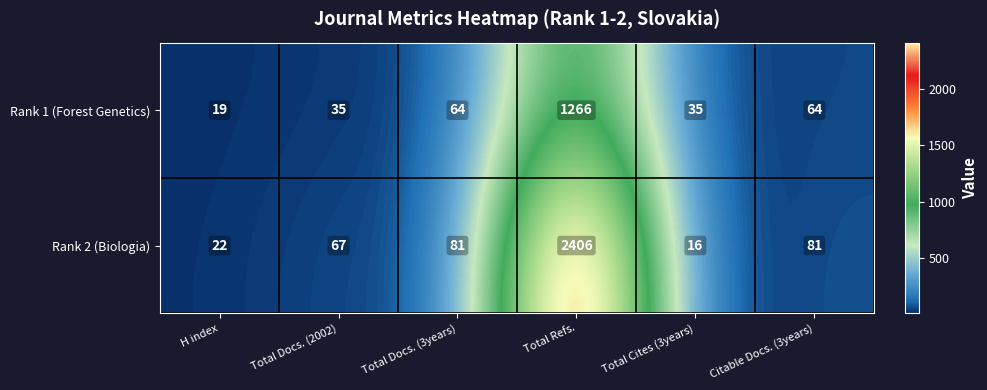

Which series changed the most between H index and Citable Docs. (3years)?

Rank 2 (Biologia)